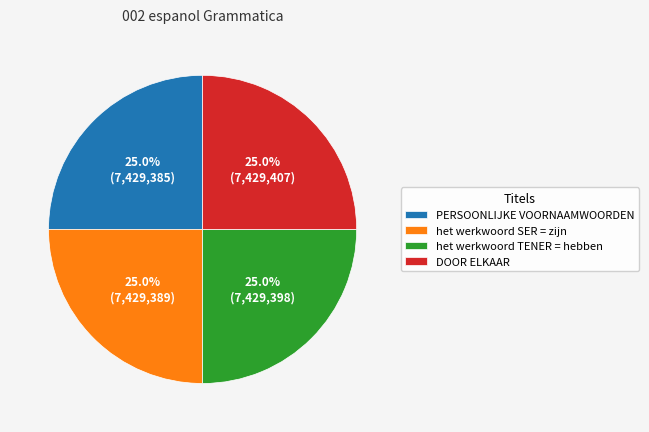

How many slices are in this pie chart?

4